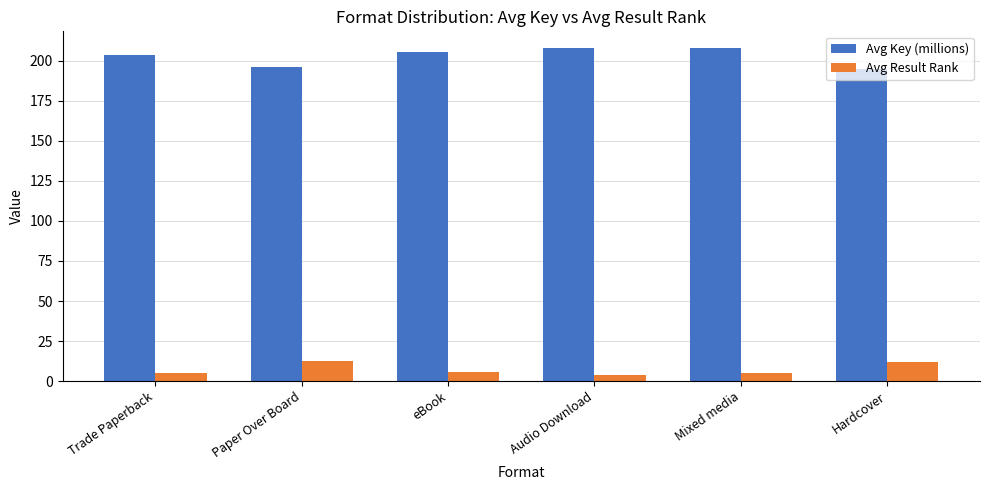

Which series has the widest spread of values?

Avg Key (millions)